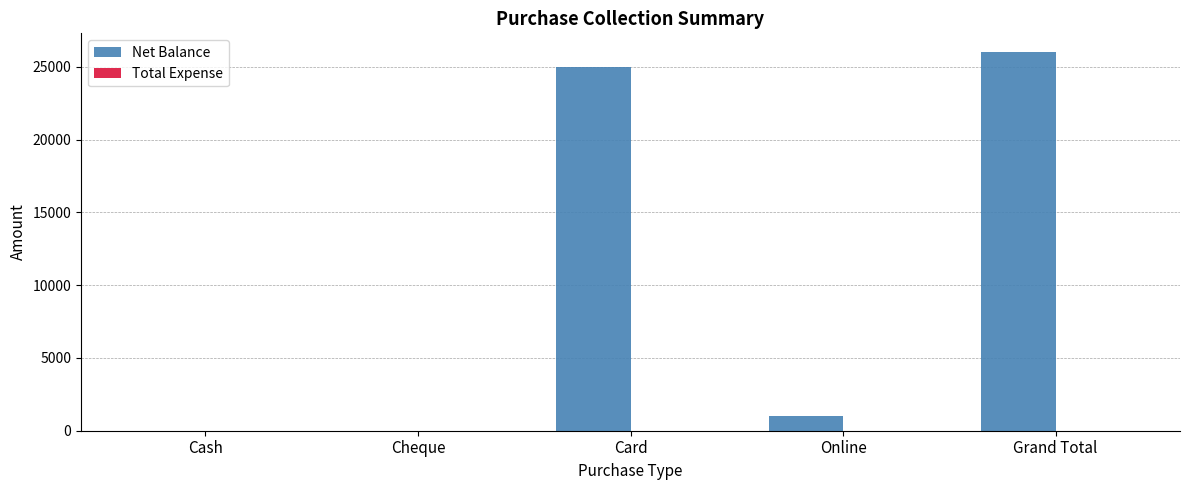

What is the sum of all values?

52000